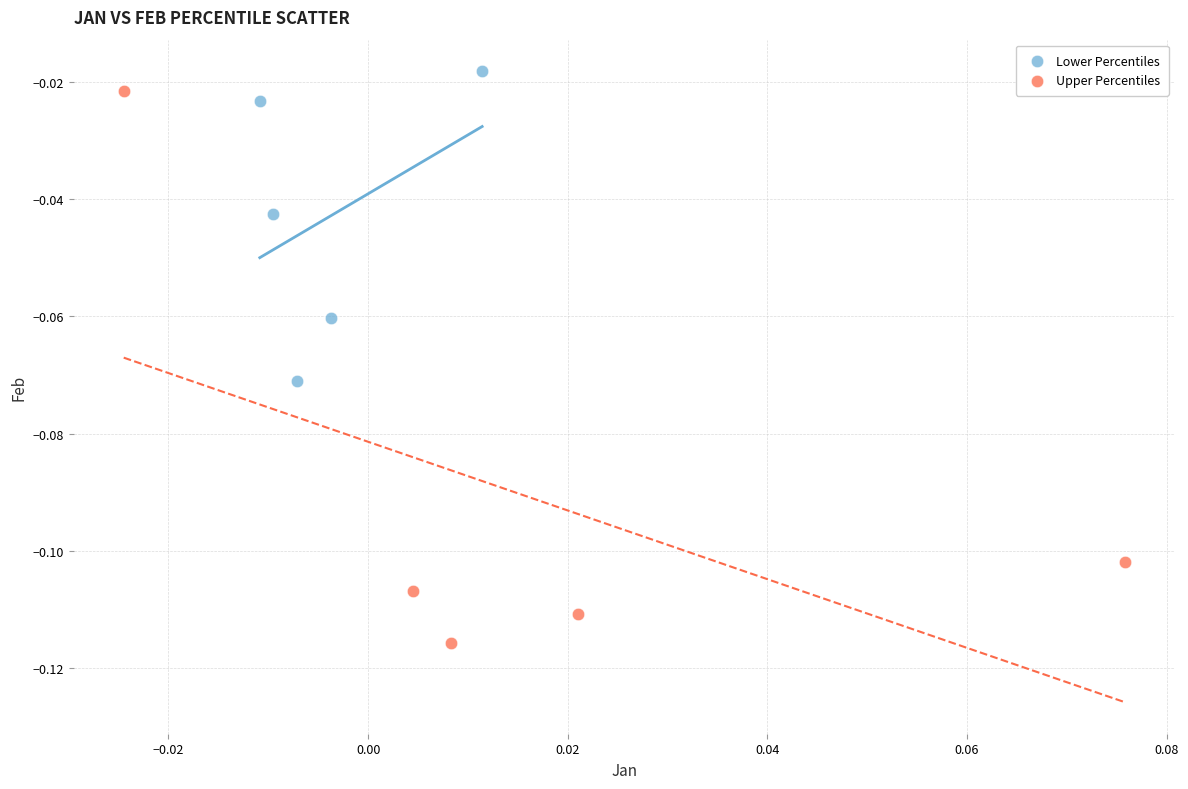

What are all the series names shown in the legend?

Lower Percentiles, Upper Percentiles